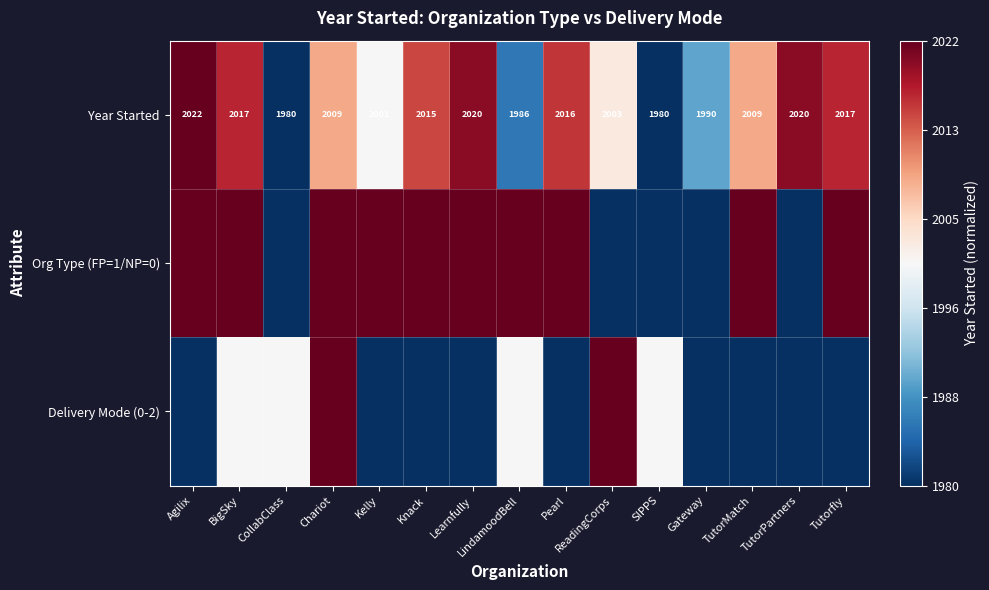

Which category has the highest value across all series?

Agilix